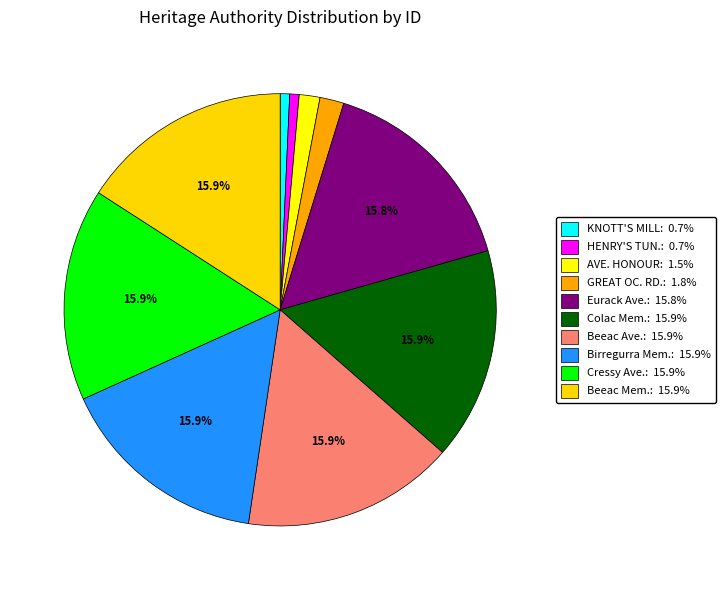

How many slices are in this pie chart?

10